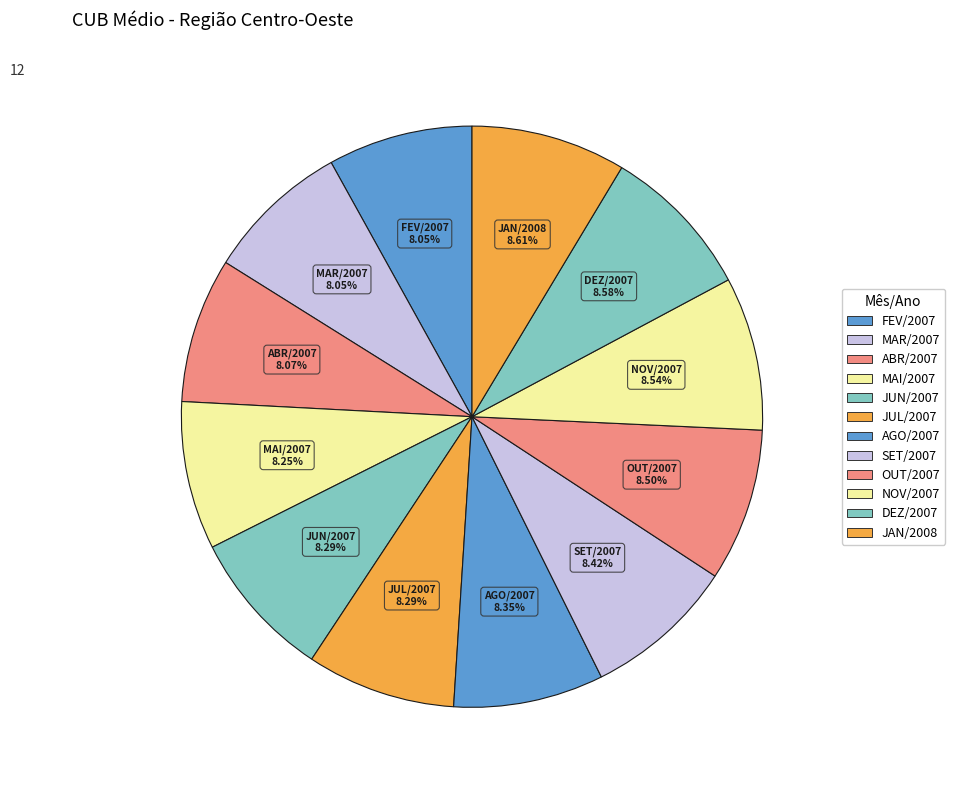

How many segments does this pie chart have?

12